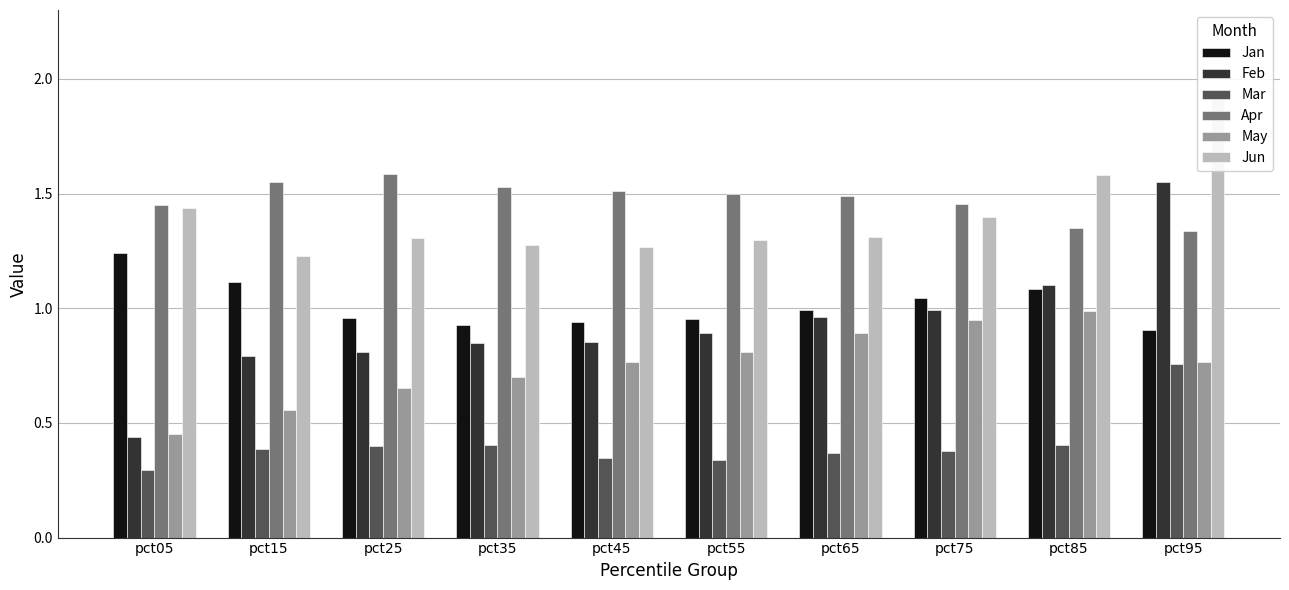

Where is May nearest to the value 0?

pct05